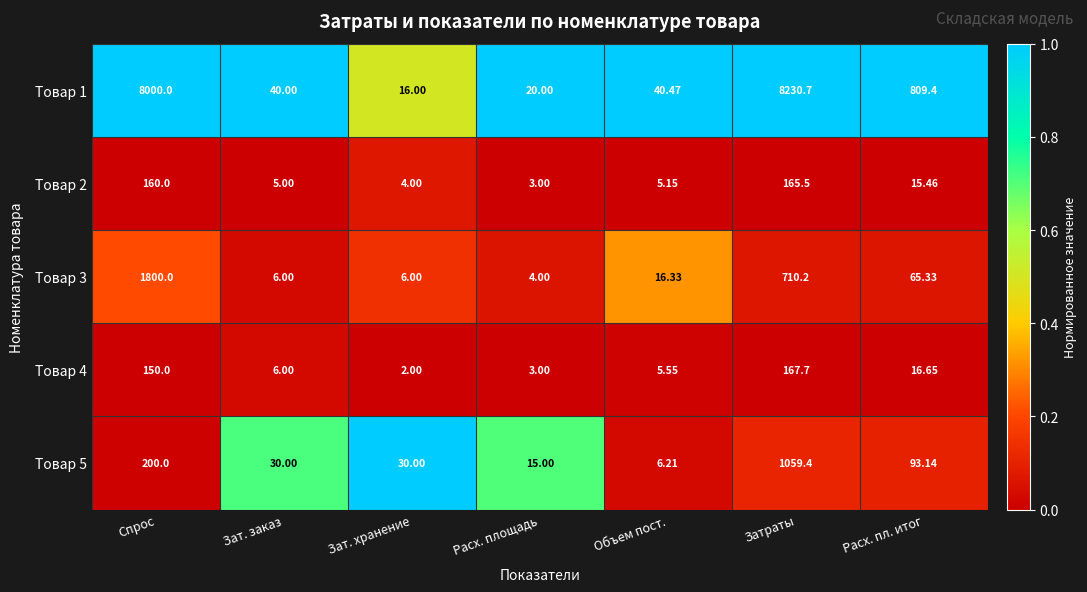

List the labels in order of Товар 4 value, smallest first.

Зат. хранение, Расх. площадь, Объем пост., Зат. заказ, Расх. пл. итог, Спрос, Затраты